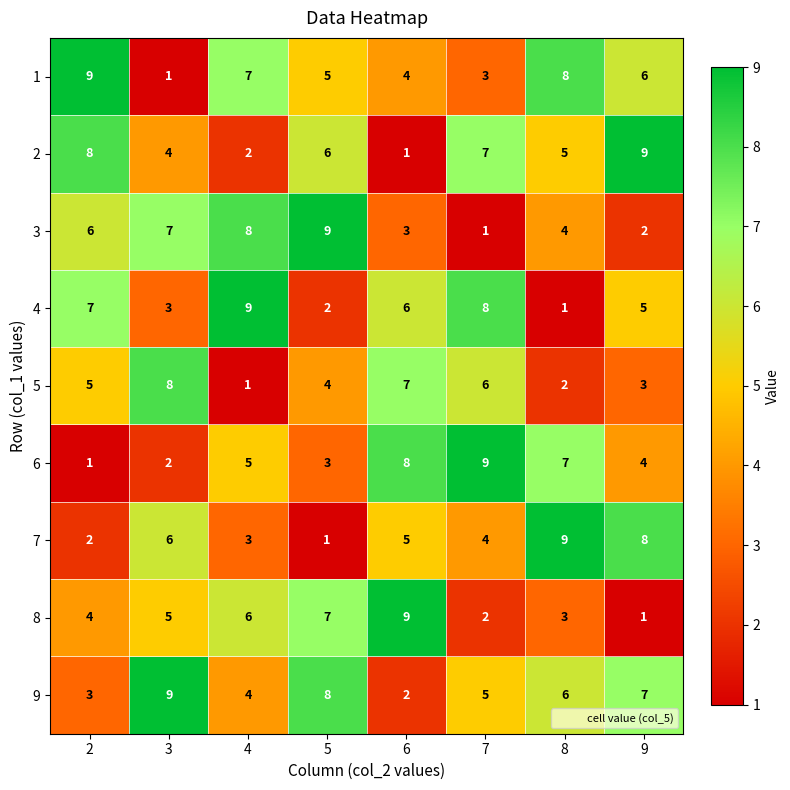

What is the maximum value for 2?

9